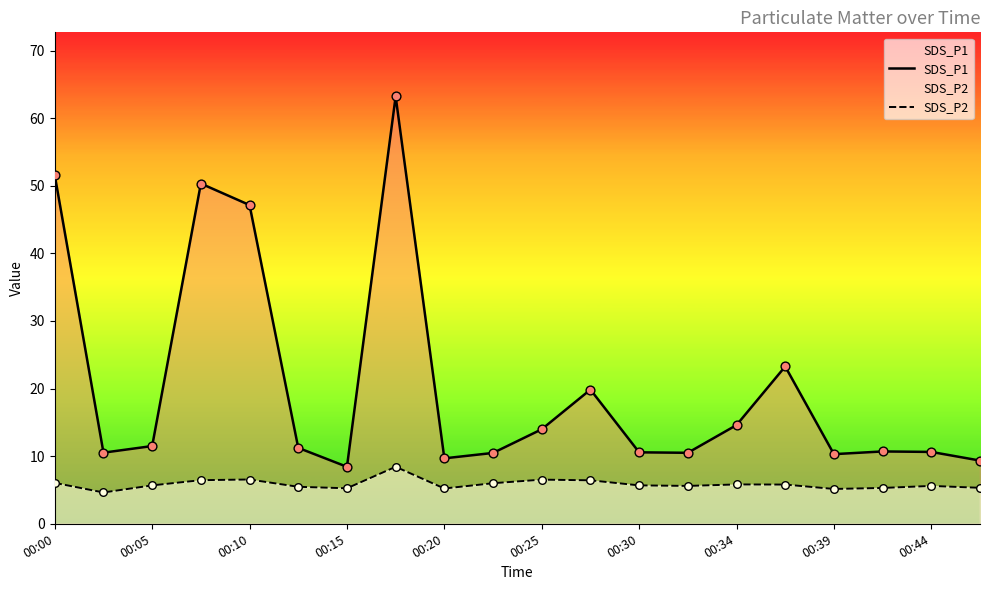

Which series contains the lowest Y value?

SDS_P2